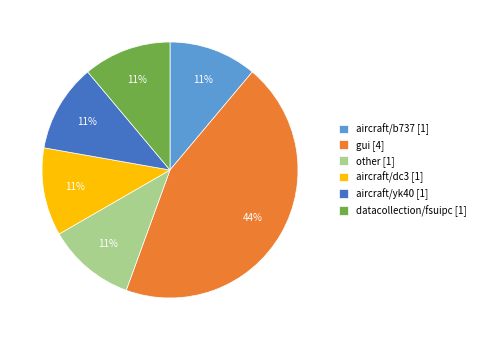

Does any single category account for the majority?

No